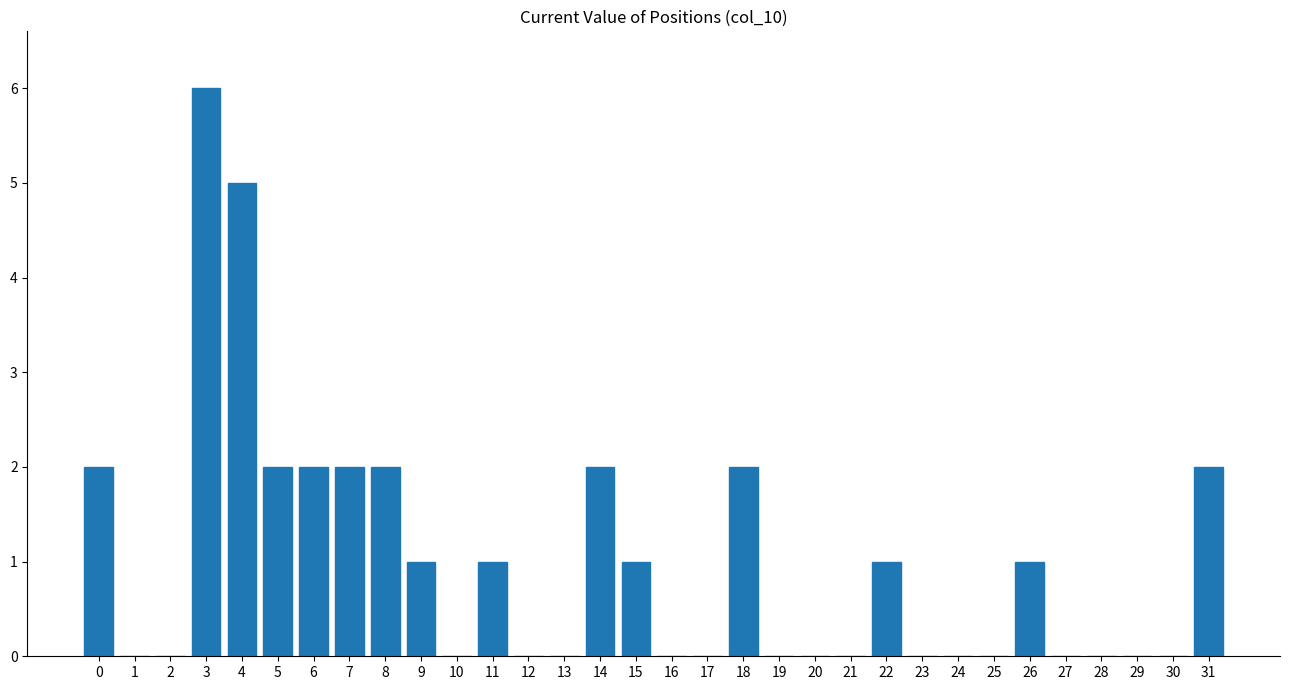

Approximately how many times larger is the value at 11 compared to 5?

0.5